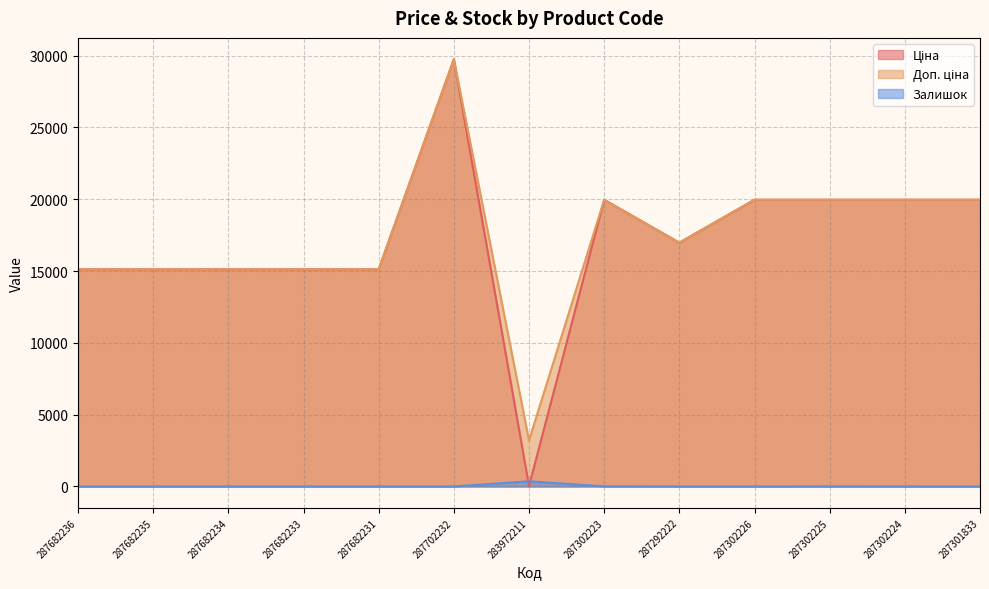

At which label does Залишок reach its minimum?

287682236